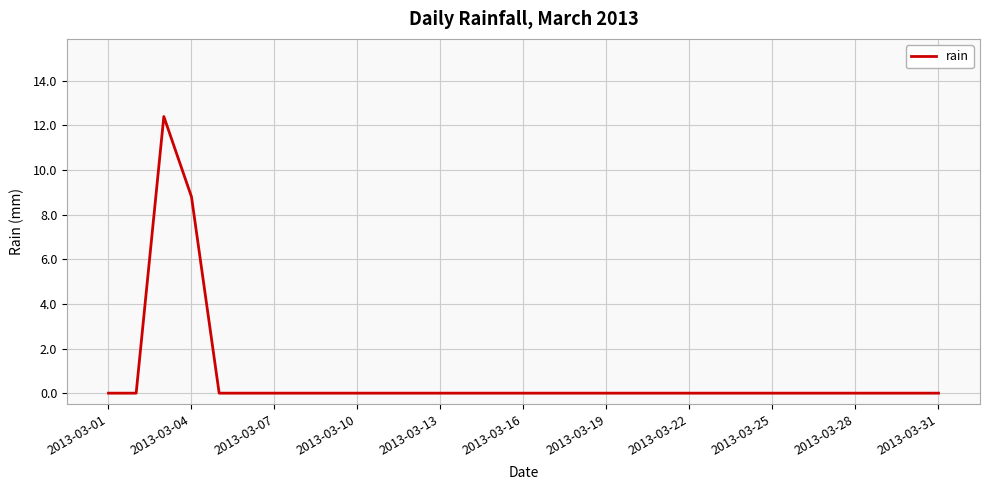

What is the difference between the maximum and minimum values?

12.4